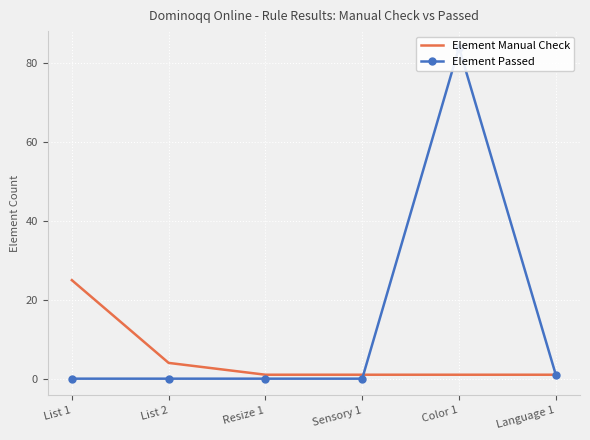

What is the label of the 1st point from the right?

Language 1